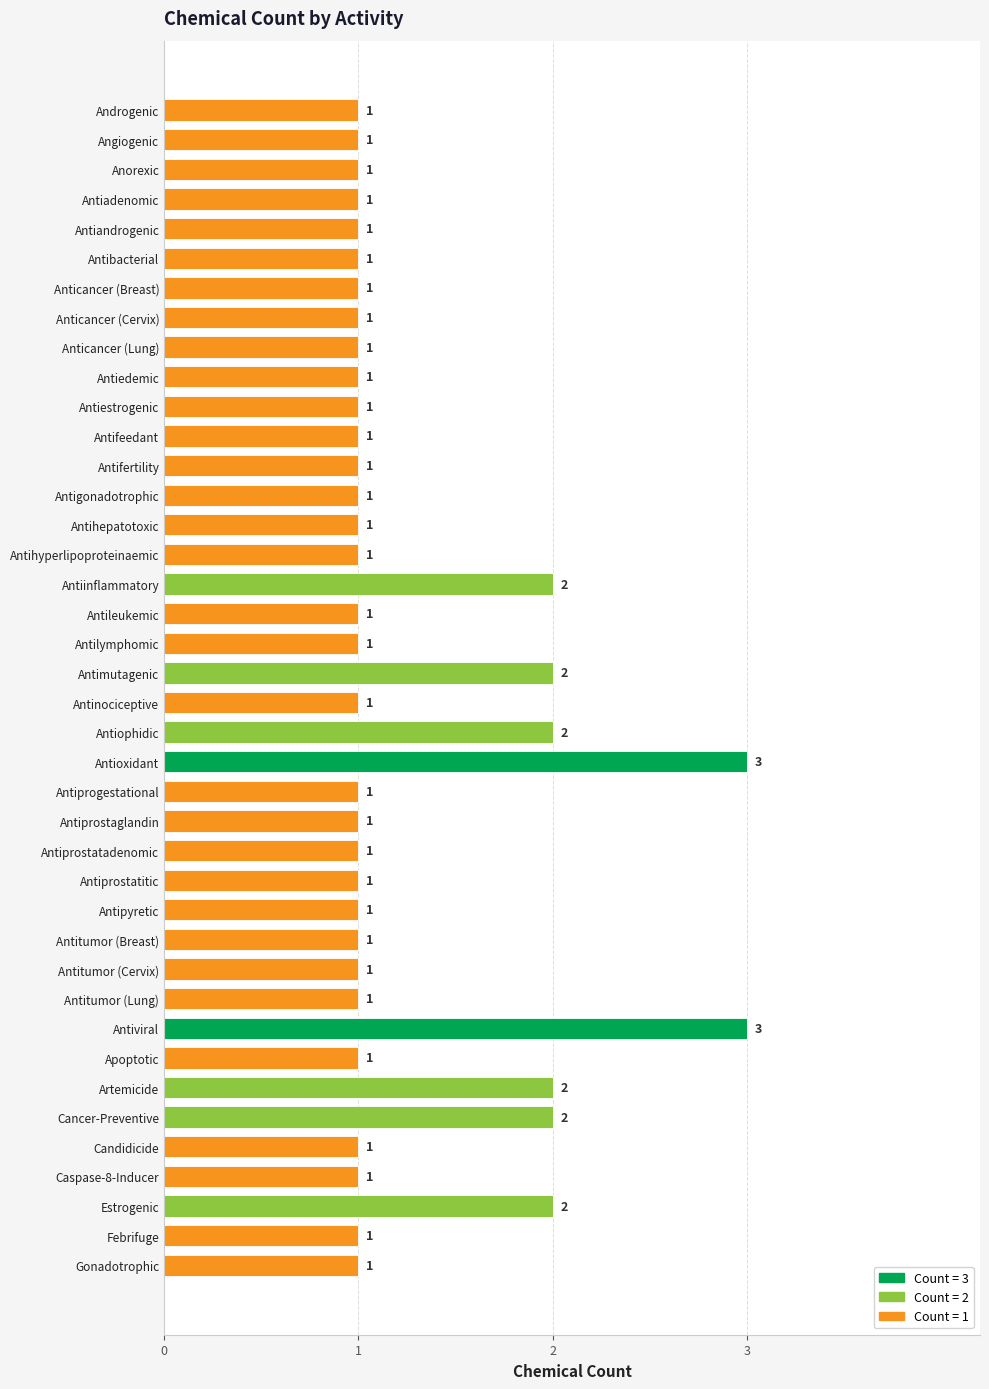

The chart shows a value of 1 at Antiprogestational. True or false?

True